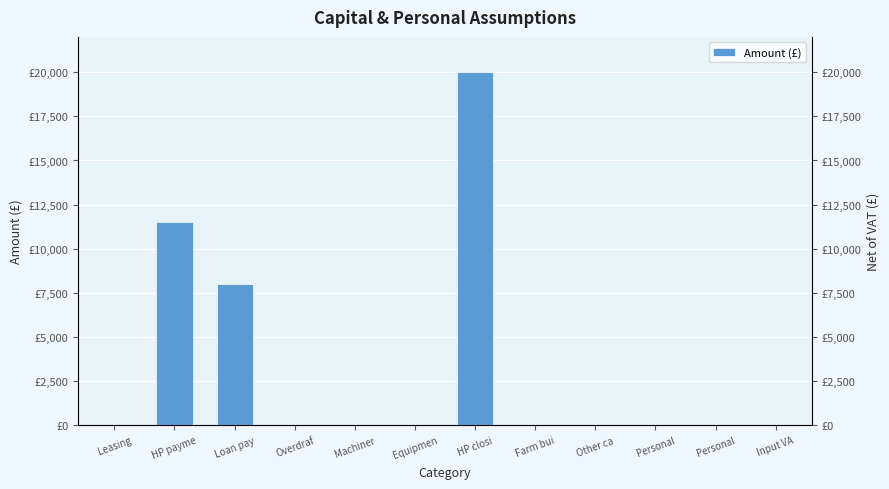

Rank the categories by value from lowest to highest.

Leasing, Overdraf, Machiner, Equipmen, Farm bui, Other ca, Personal, Personal, Input VA, Loan pay, HP payme, HP closi